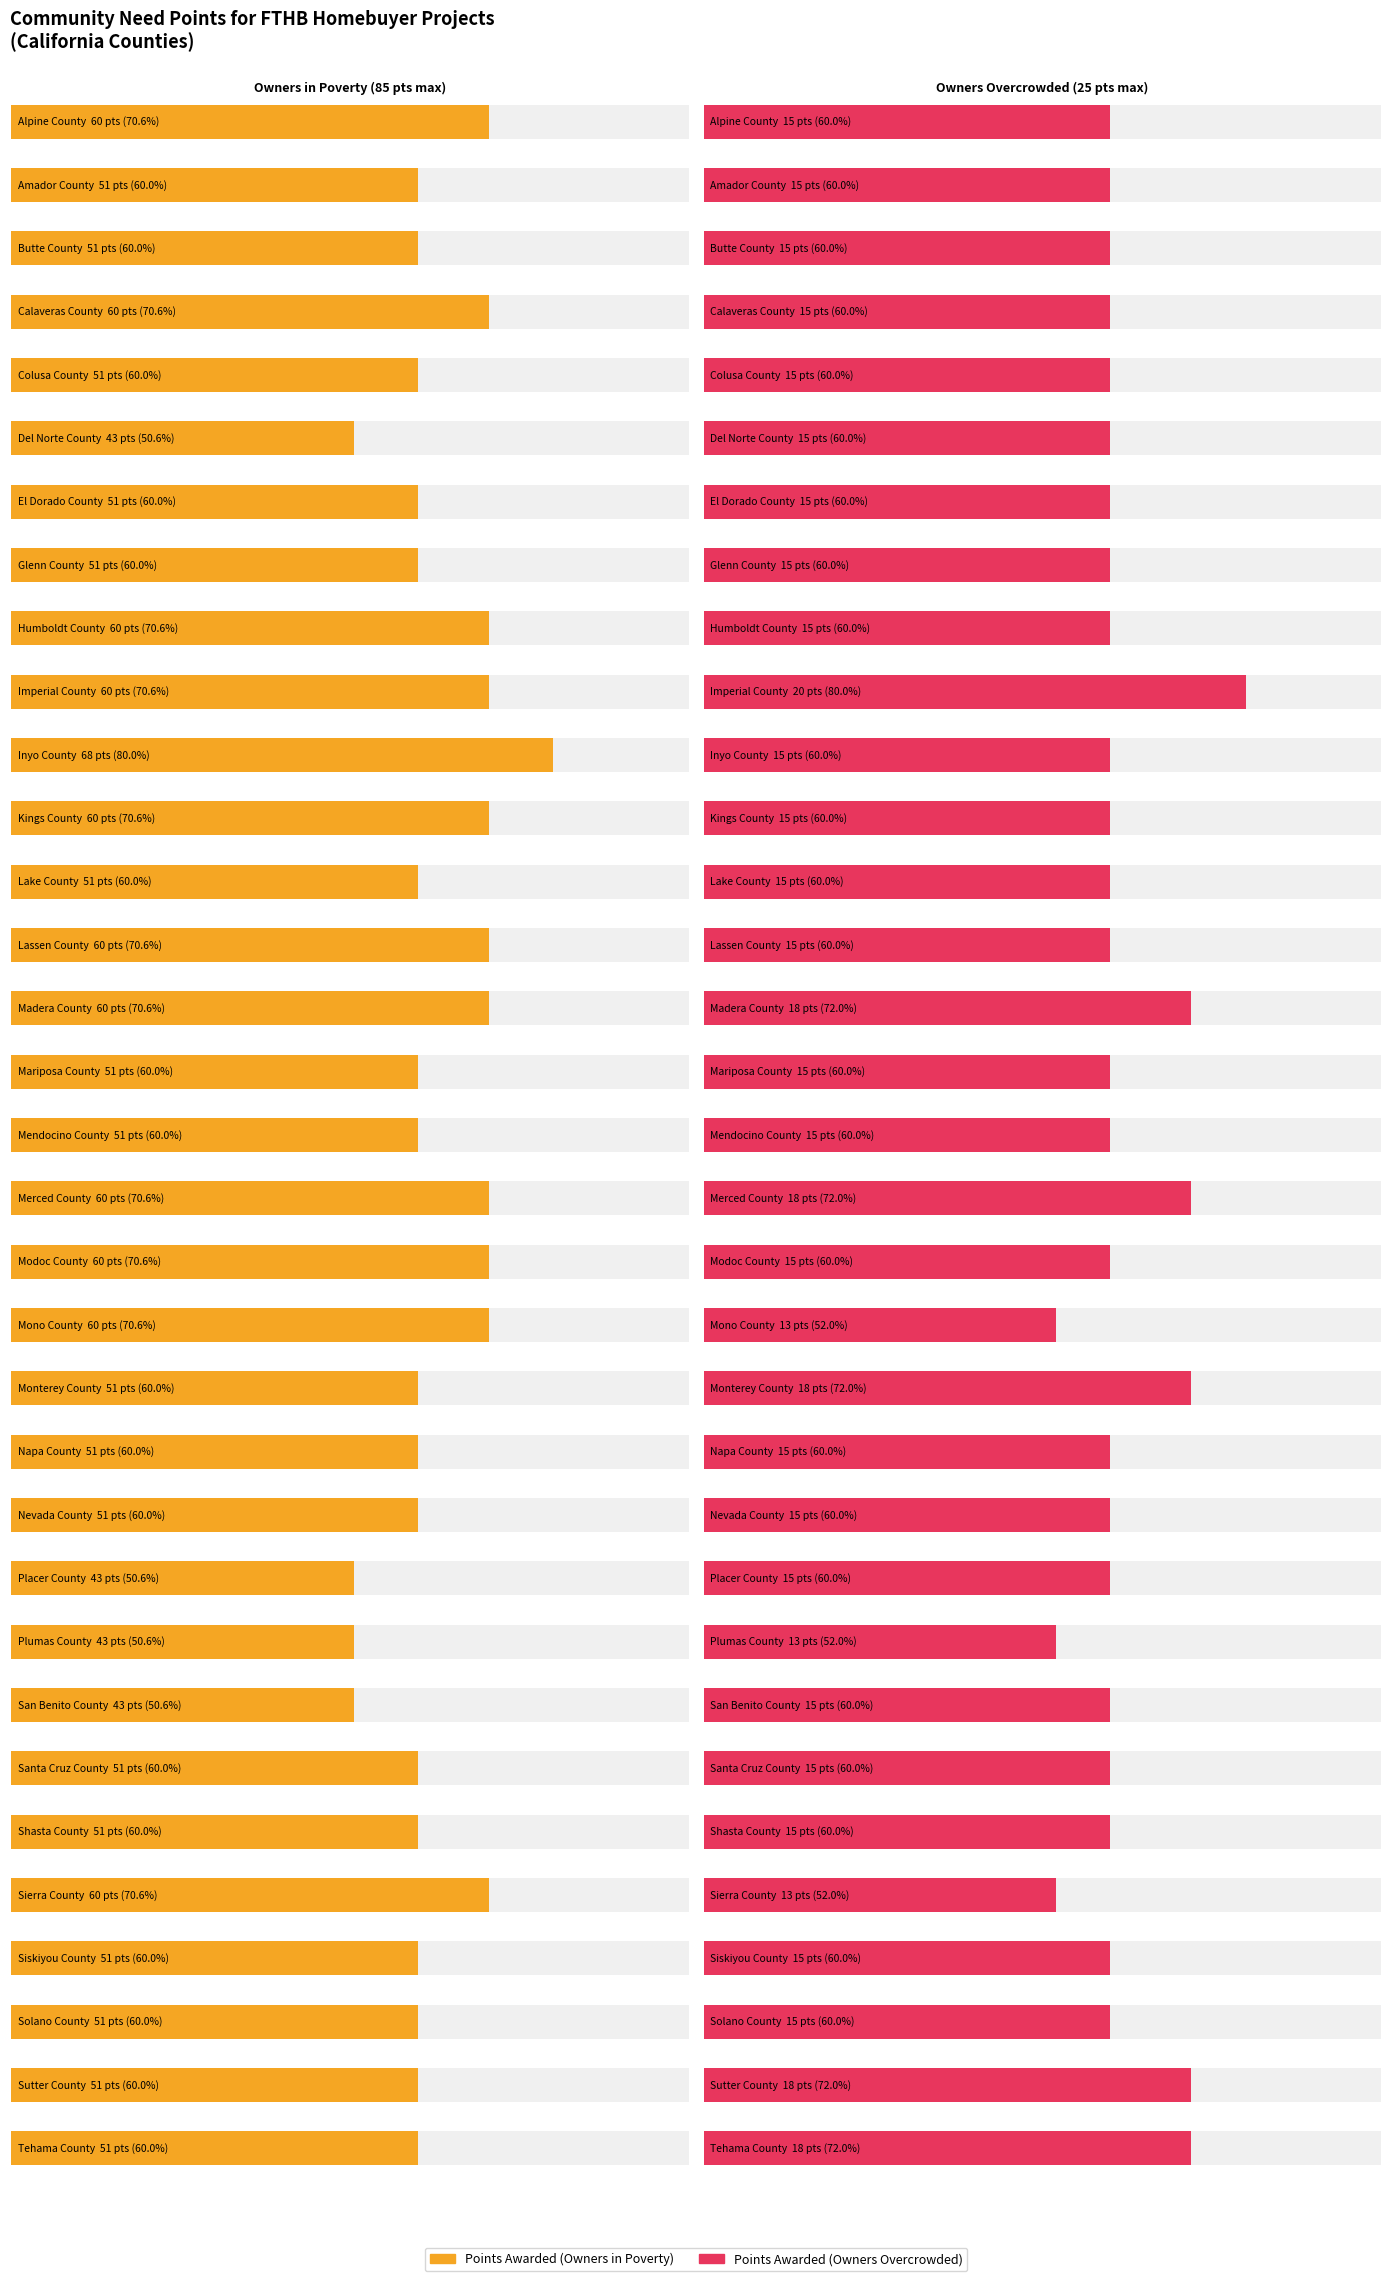

Reading right to left, transcribe all the data shown in this chart.

Points Awarded (Owners in Poverty): 51	51	51	51	60	51	51	43	43	43	51	51	51	60	60	60	51	51	60	60	51	60	68	60	60	51	51	43	51	60	51	51	60
Points Awarded (Owners Overcrowded): 18	18	15	15	13	15	15	15	13	15	15	15	18	13	15	18	15	15	18	15	15	15	15	20	15	15	15	15	15	15	15	15	15